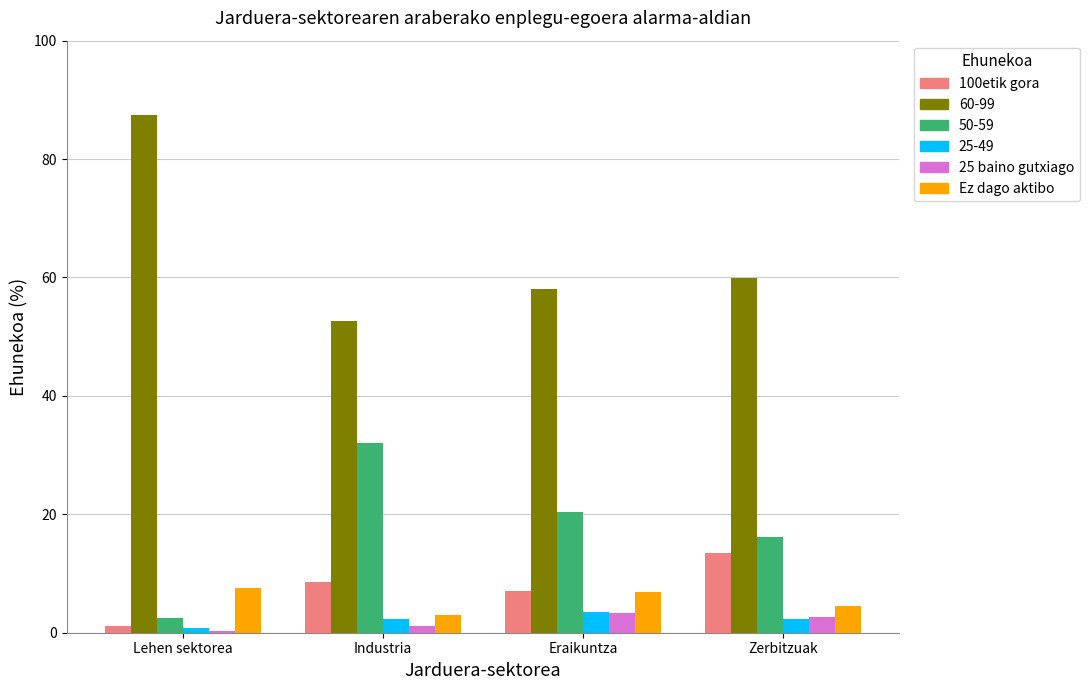

What is the sum of all Ez dago aktibo values?

21.9